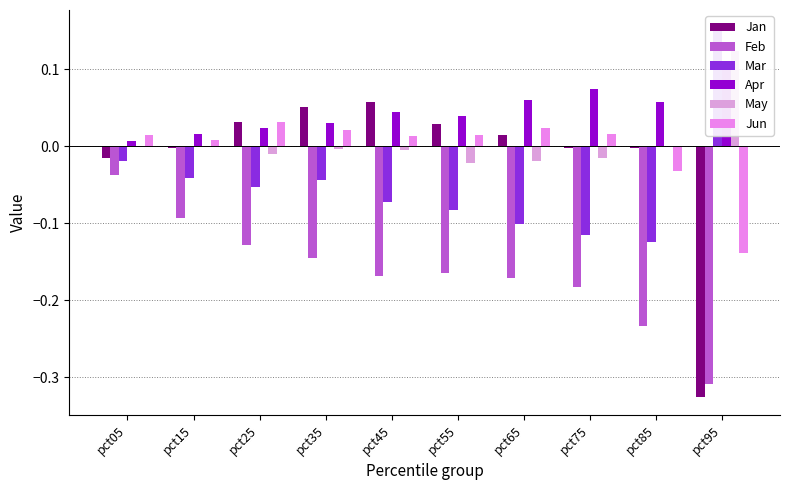

What is the value of the Apr bar at the 10th from the left?

0.1